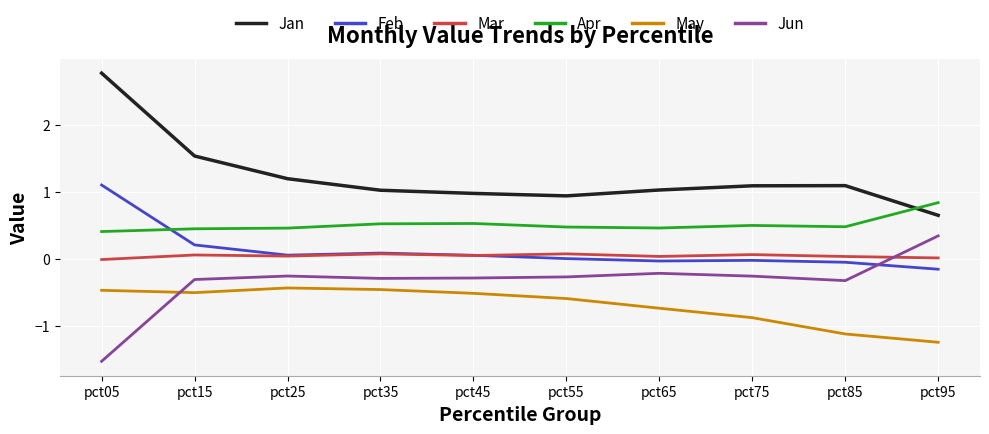

Rank the series at pct05 from highest to lowest value.

Jan, Feb, Apr, Mar, May, Jun